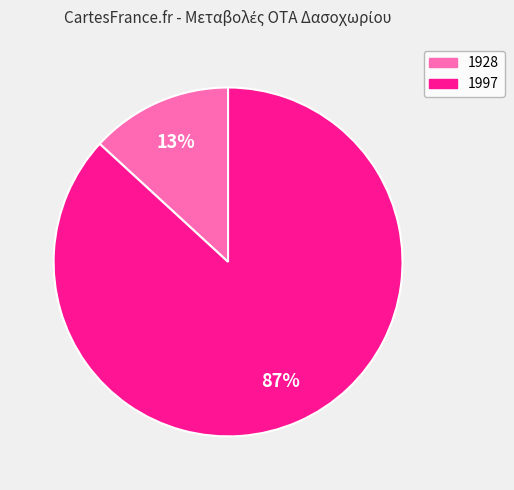

Rank the categories by value from highest to lowest.

1997, 1928